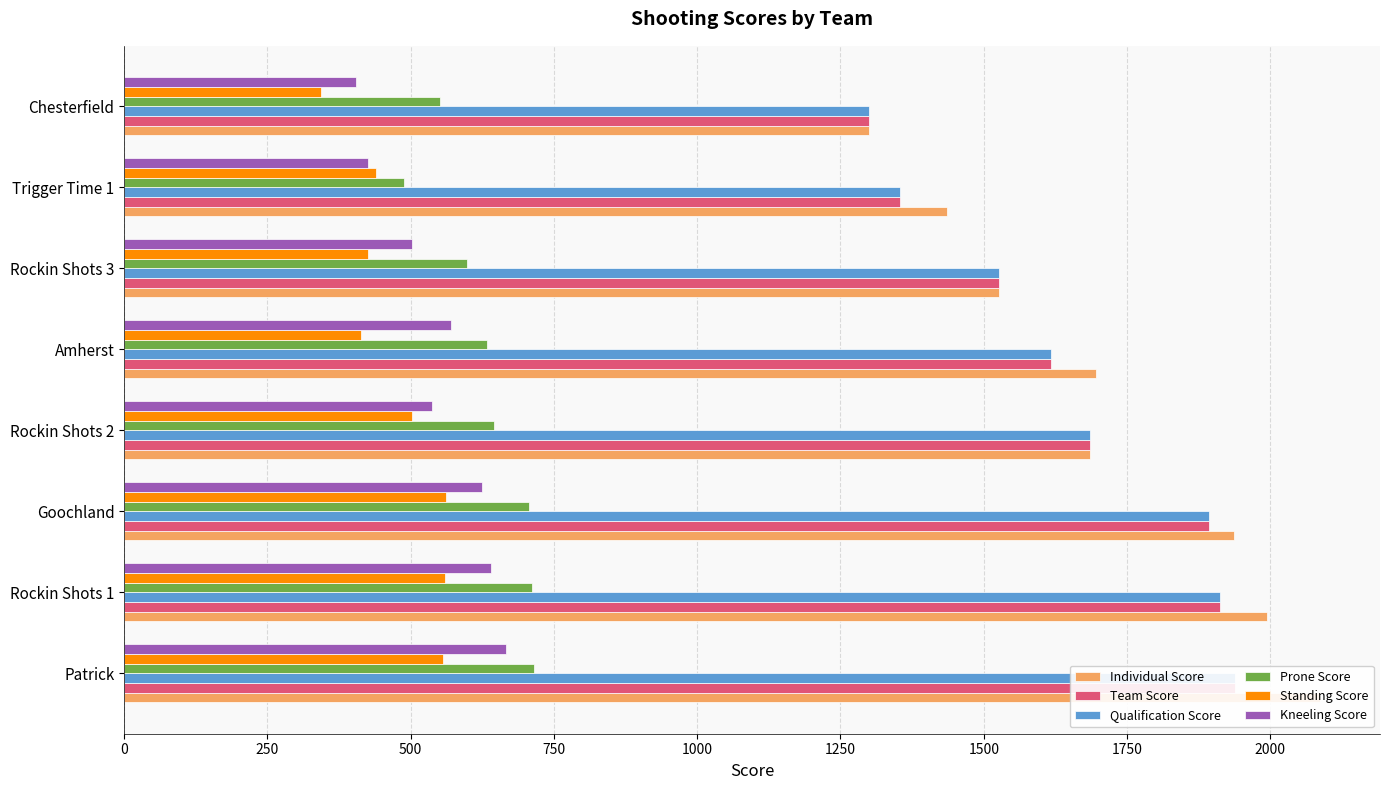

At Patrick, list the series in order from largest to smallest.

Individual Score, Team Score, Qualification Score, Prone Score, Kneeling Score, Standing Score